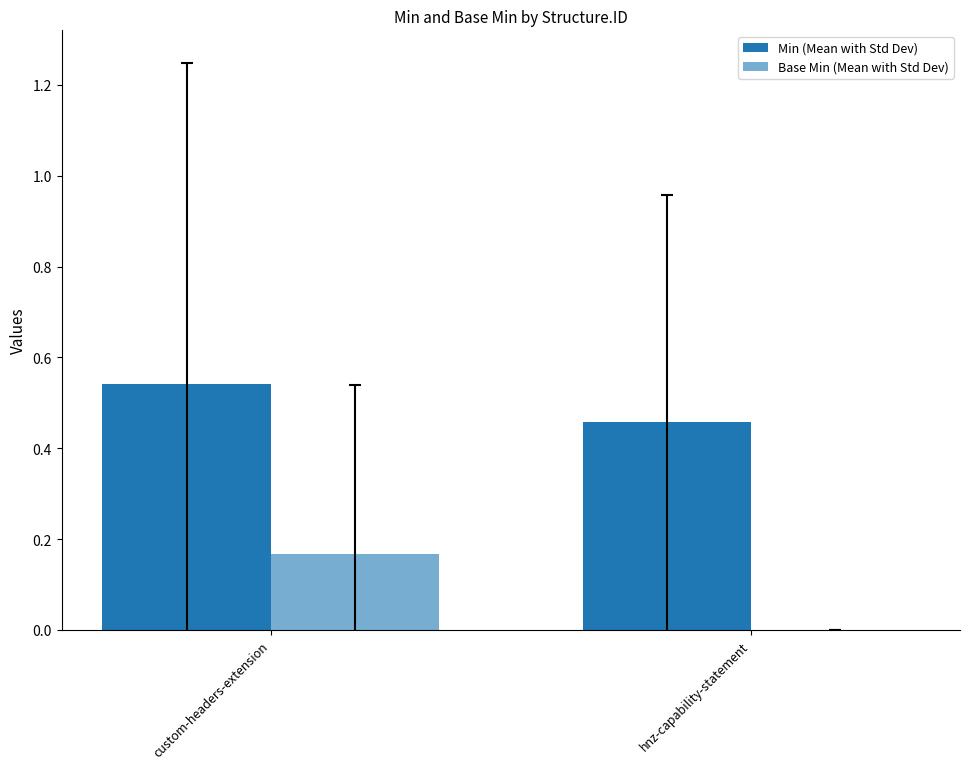

How many values in Base Min (Mean with Std Dev) are above zero?

1